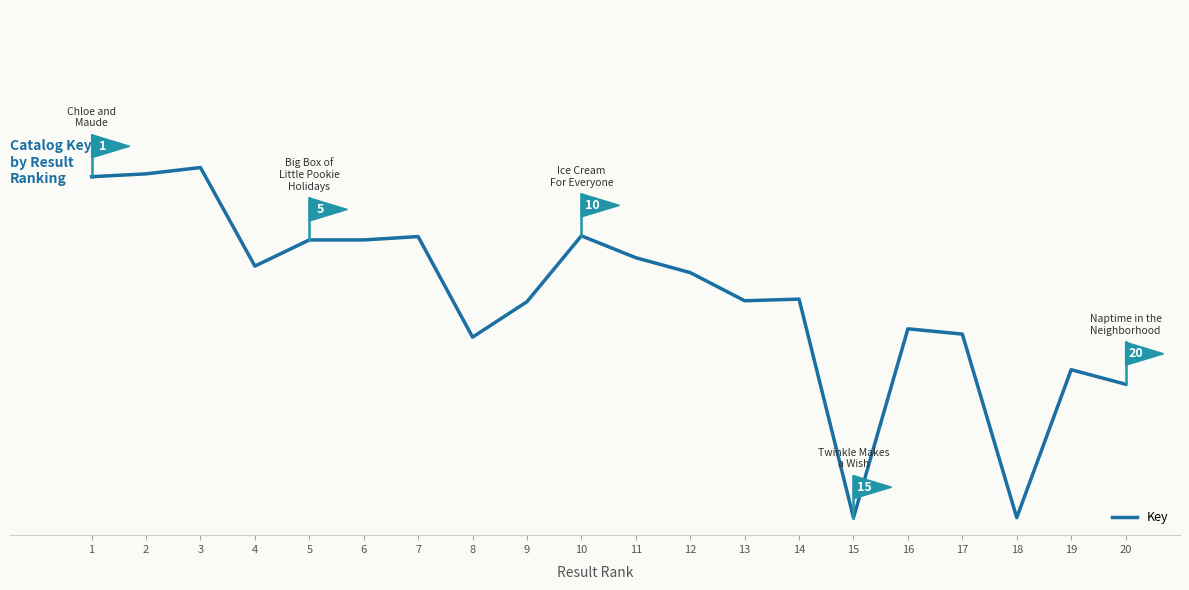

What is the sum of the values at 1 and 9?

400112362